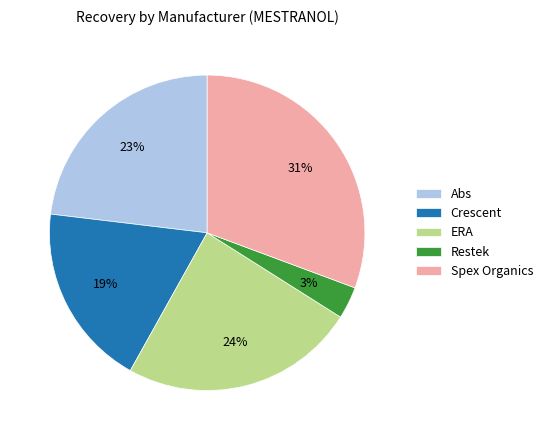

Do Restek and Abs together represent more than half of the pie?

No